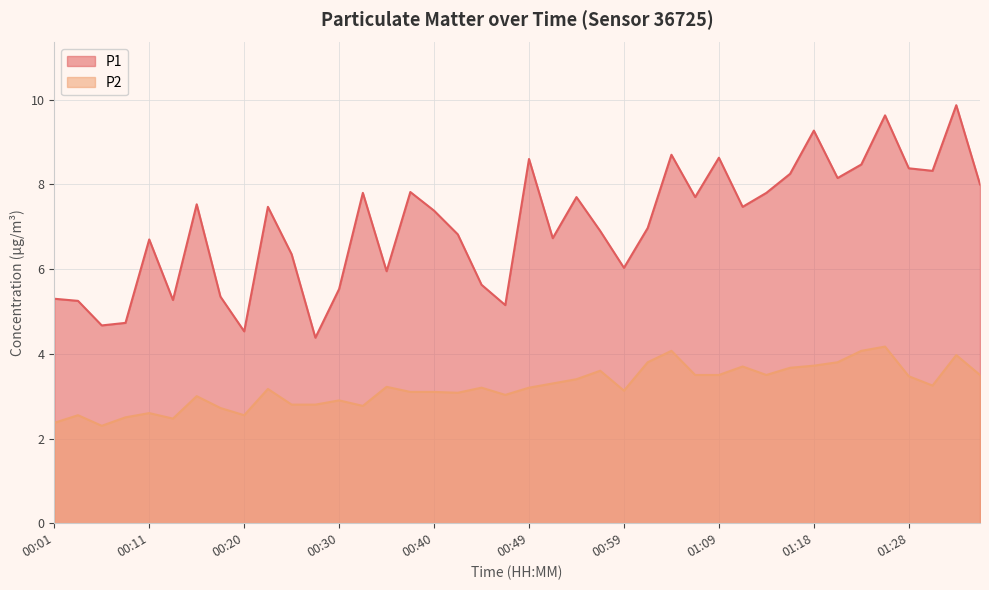

Reading right to left, what are all the values shown in this chart?

P1: 8.0	9.9	8.3	8.4	9.6	8.5	8.2	9.3	8.2	7.8	7.5	8.6	7.7	8.7	7.0	6.0	6.9	7.7	6.7	8.6	5.2	5.6	6.8	7.4	7.8	6.0	7.8	5.5	4.4	6.3	7.5	4.5	5.3	7.5	5.3	6.7	4.7	4.7	5.2	5.3
P2: 3.5	4.0	3.2	3.5	4.2	4.1	3.8	3.7	3.7	3.5	3.7	3.5	3.5	4.1	3.8	3.1	3.6	3.4	3.3	3.2	3.0	3.2	3.1	3.1	3.1	3.2	2.8	2.9	2.8	2.8	3.2	2.5	2.7	3.0	2.5	2.6	2.5	2.3	2.5	2.4